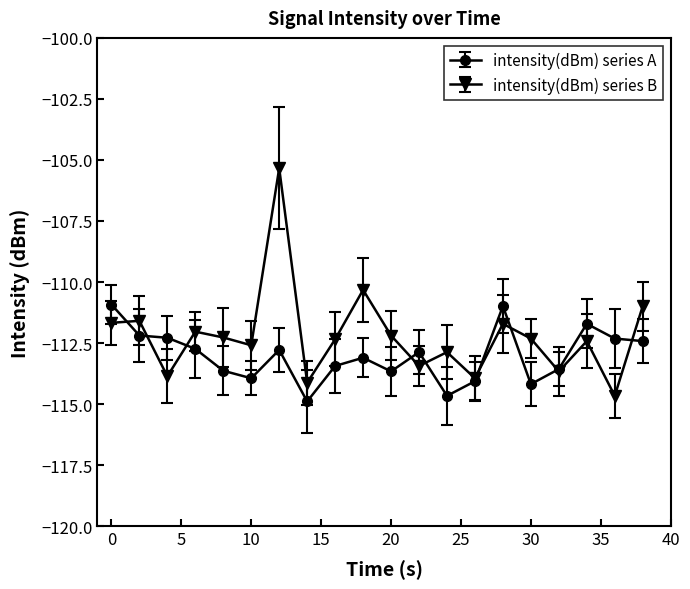

What is the value of the intensity(dBm) series B point at the 15th from the left?

-111.7